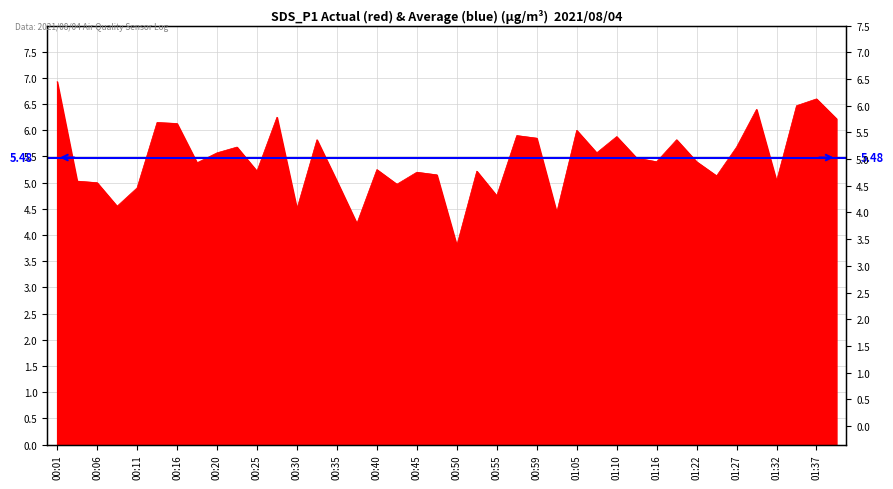

What is the maximum value shown in the chart?

6.9